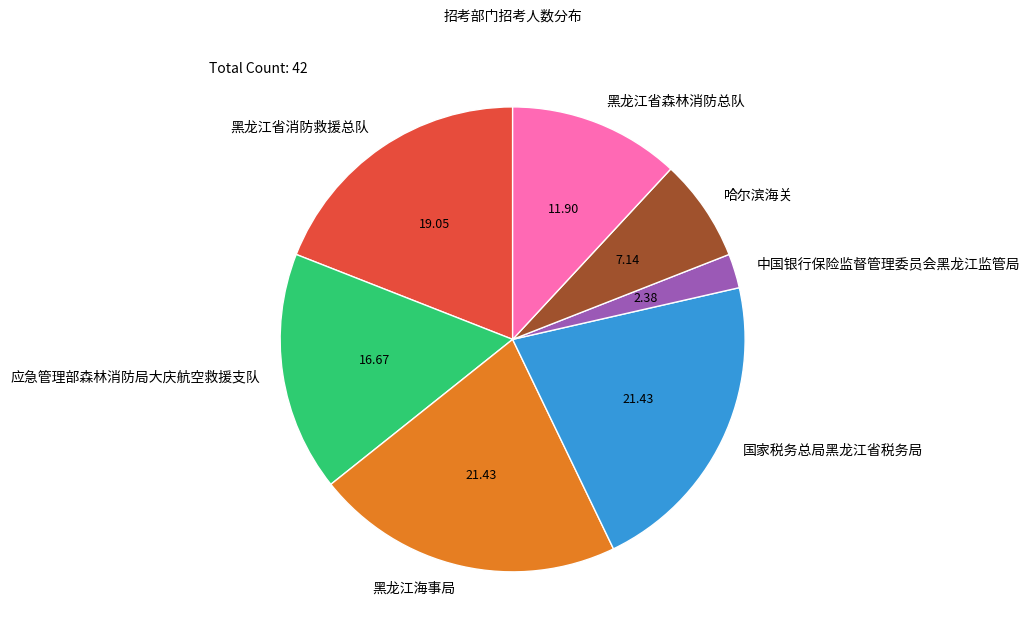

Combined, do 哈尔滨海关 and 国家税务总局黑龙江省税务局 account for over 50%?

No